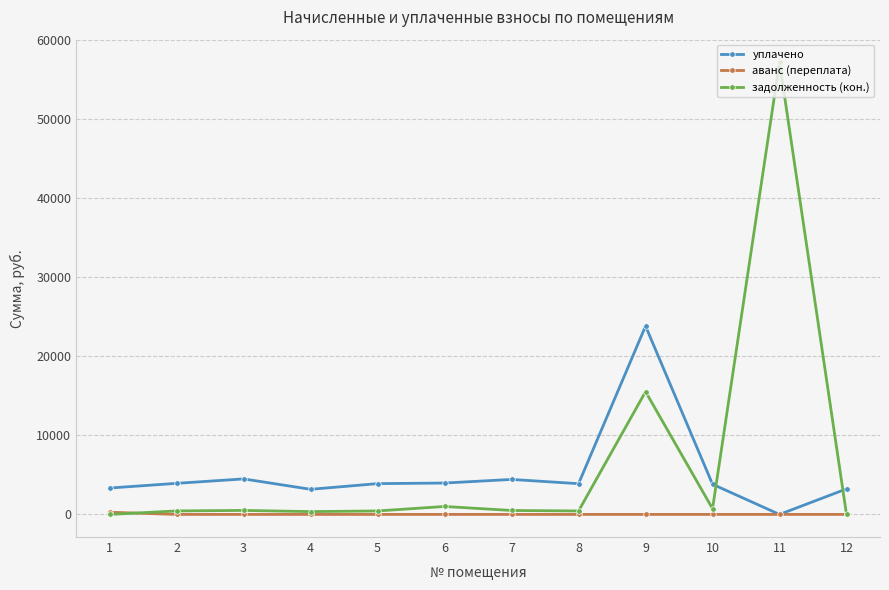

Between which two adjacent categories do задолженность (кон.) and уплачено first intersect?

10 and 11